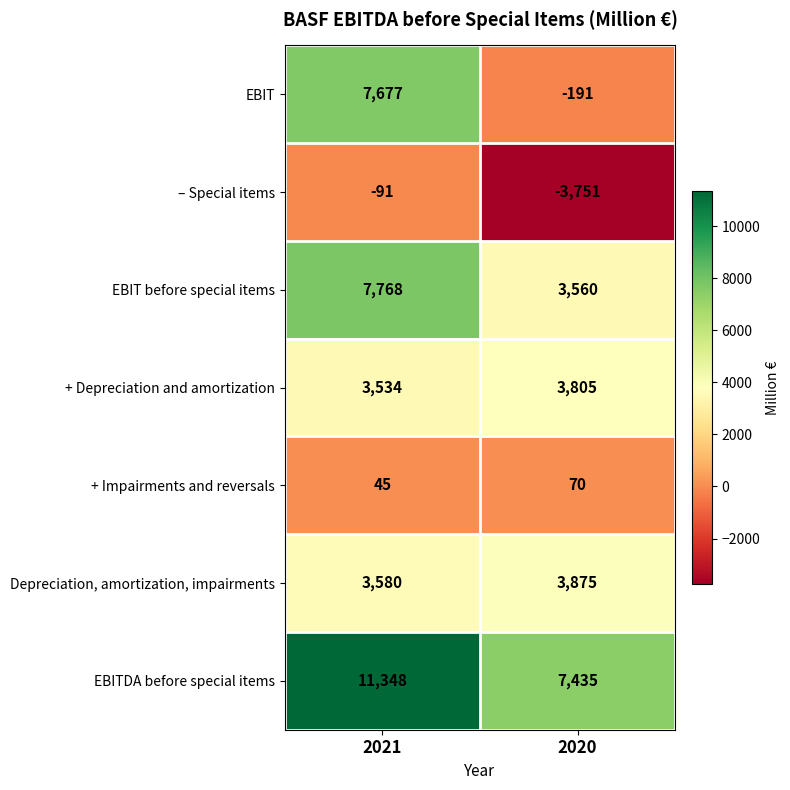

The – Special items series shows -91 at 2021. True or false?

True